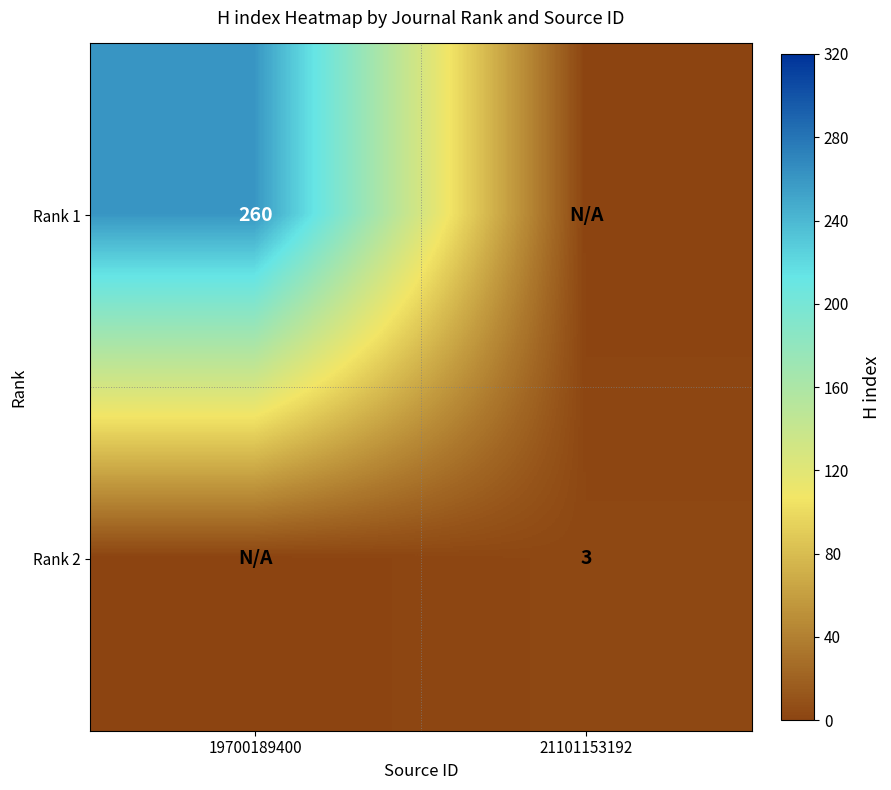

The Rank 2 series shows 3 at 21101153192. True or false?

True